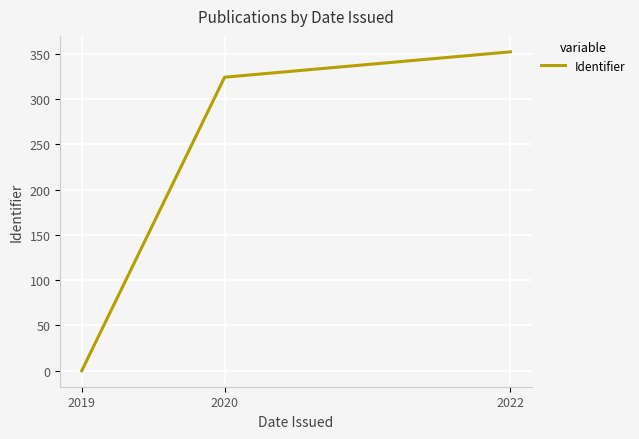

How many categories are shown in the chart?

3